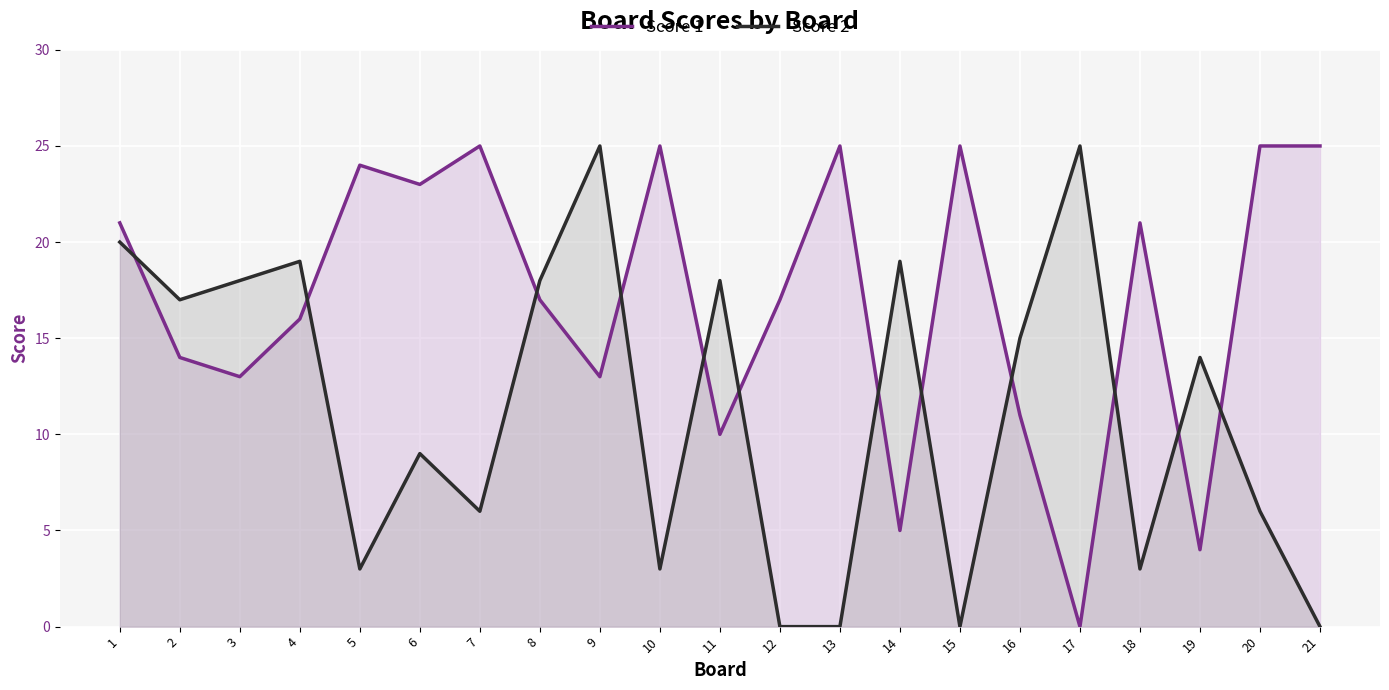

Between 7 and 14, which series saw the biggest shift?

Score 1